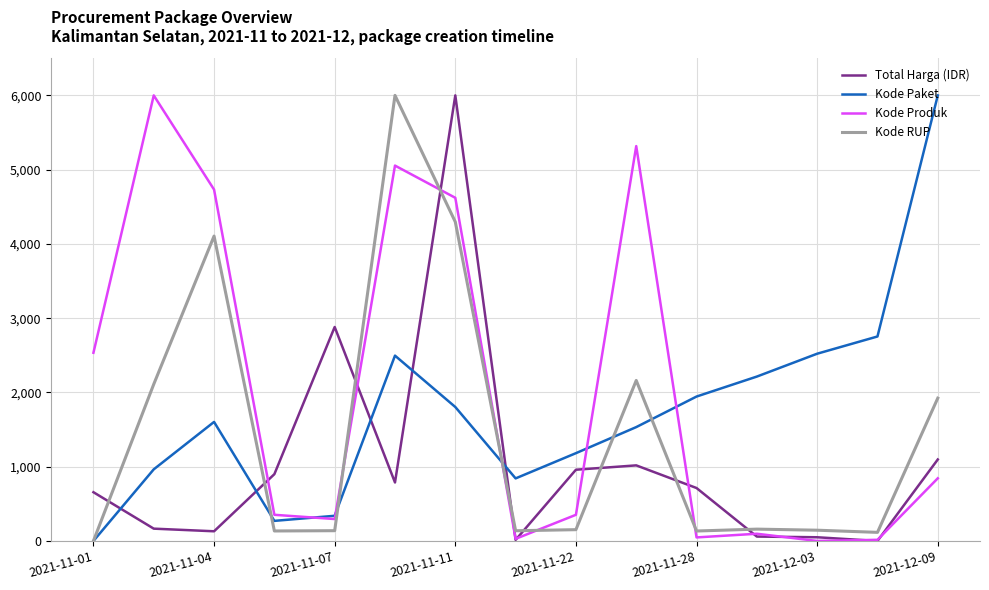

Count the number of data series in this chart.

4